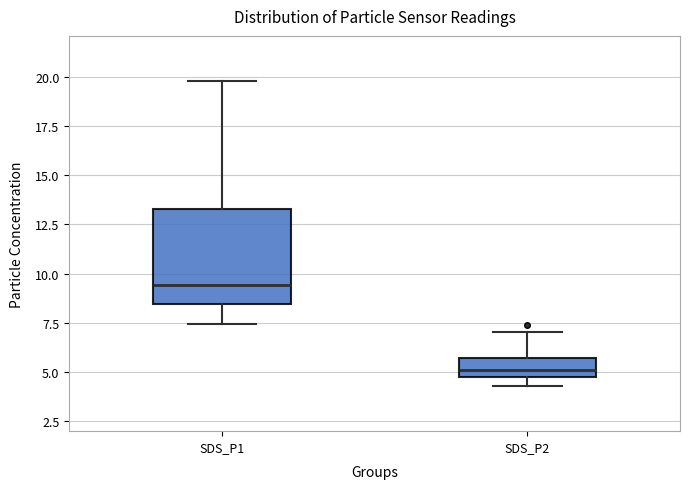

Where is the lower edge of the box for SDS_P2 on the y-axis? The values are not printed on the chart, so give them approximately, as read against the axis.

4.5